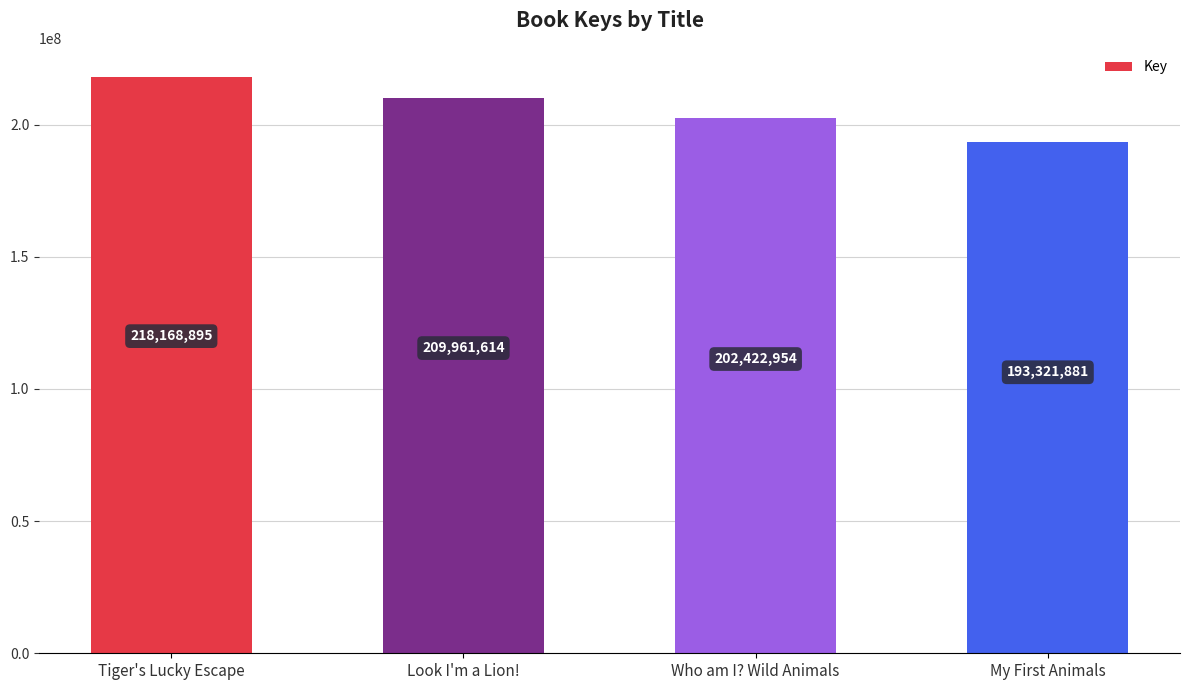

Does the chart contain stacked bars?

No